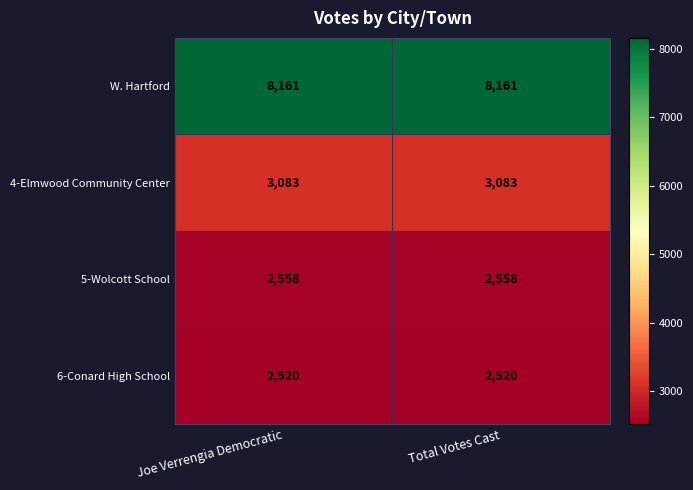

What is the lowest value of the W. Hartford series?

8161